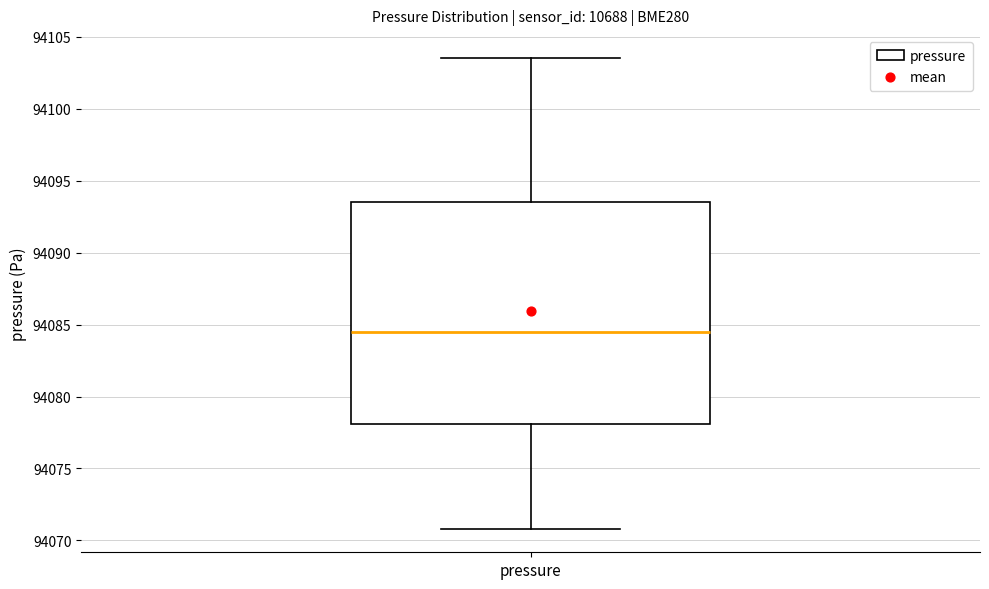

Read this box plot against the y-axis: the position of the median line, the range covered by the box, and the ends of both whiskers. The values are not printed on the chart, so give them approximately, as read against the axis.

median 94084.5, box 94078.0 to 94093.5, whiskers 94071.0 to 94103.5